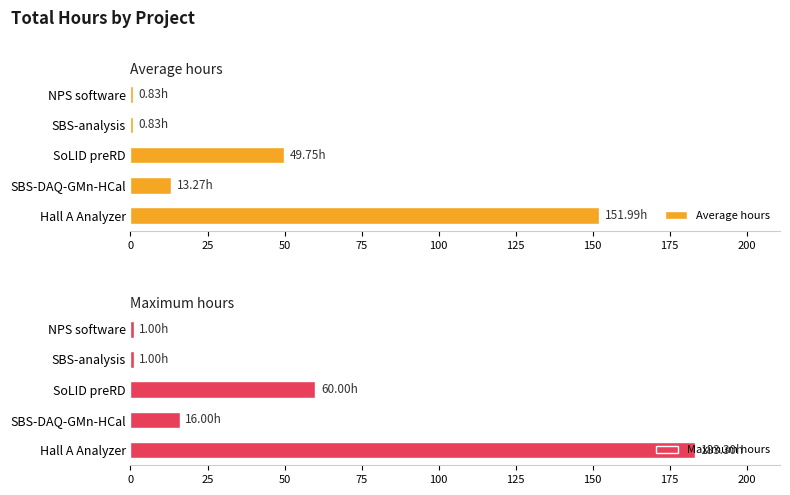

What is the value of the Maximum hours bar at the 1st from the left?

183.3